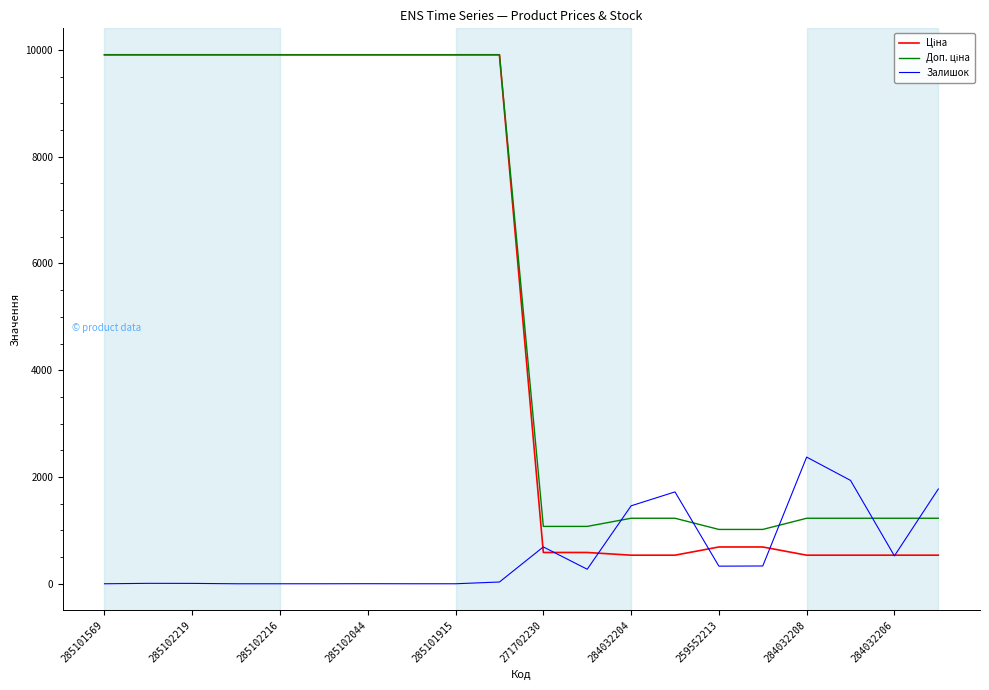

What is the maximum value shown in the chart?

9908.5